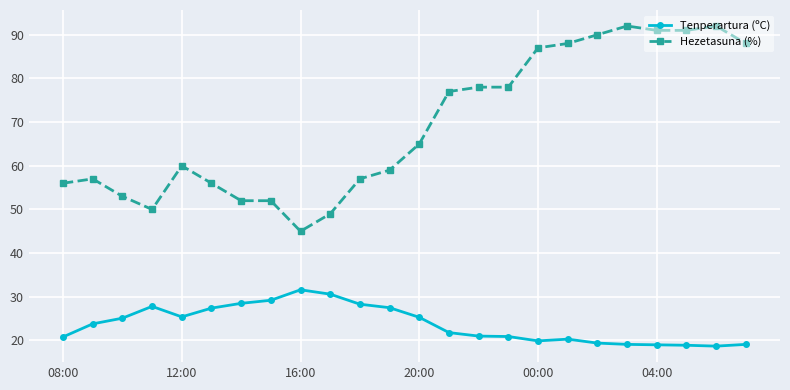

At how many categories does at least one series exceed 31?

24